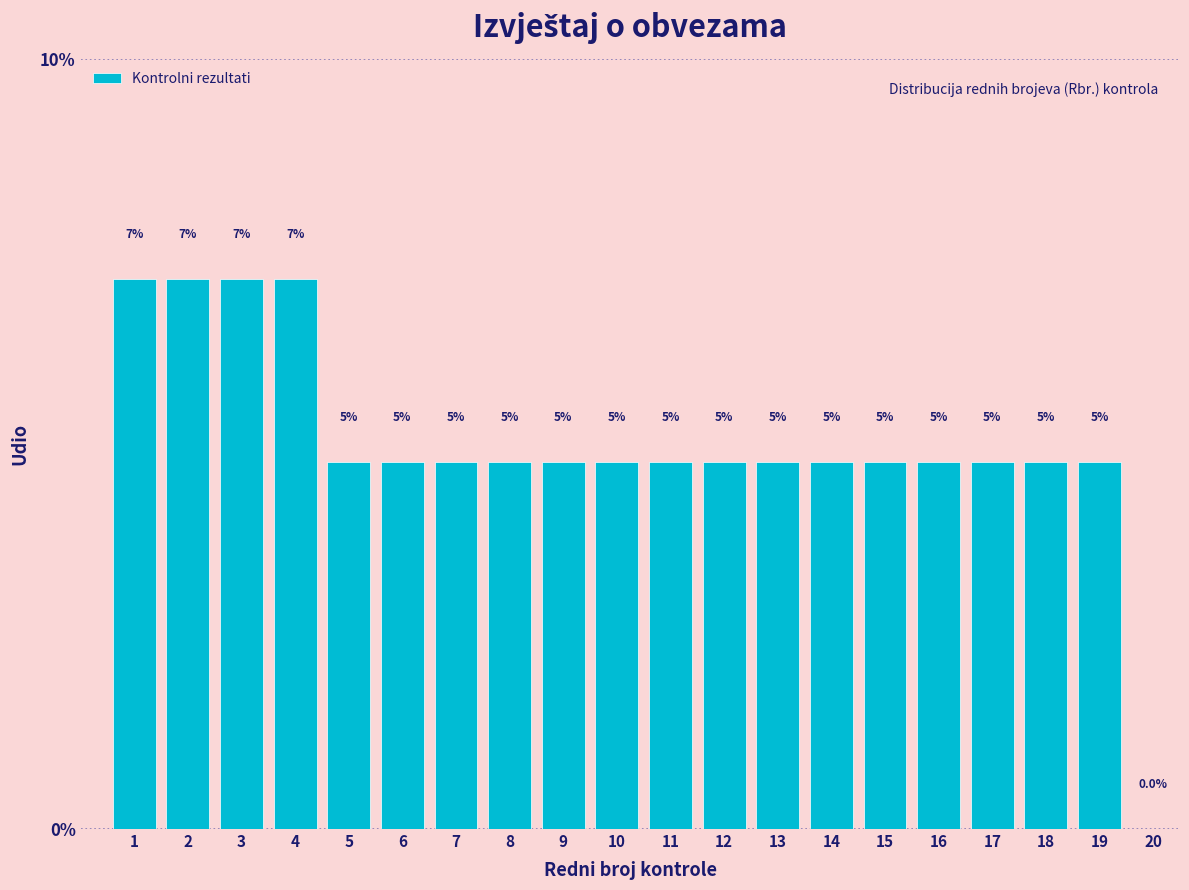

Are the bars horizontal?

No